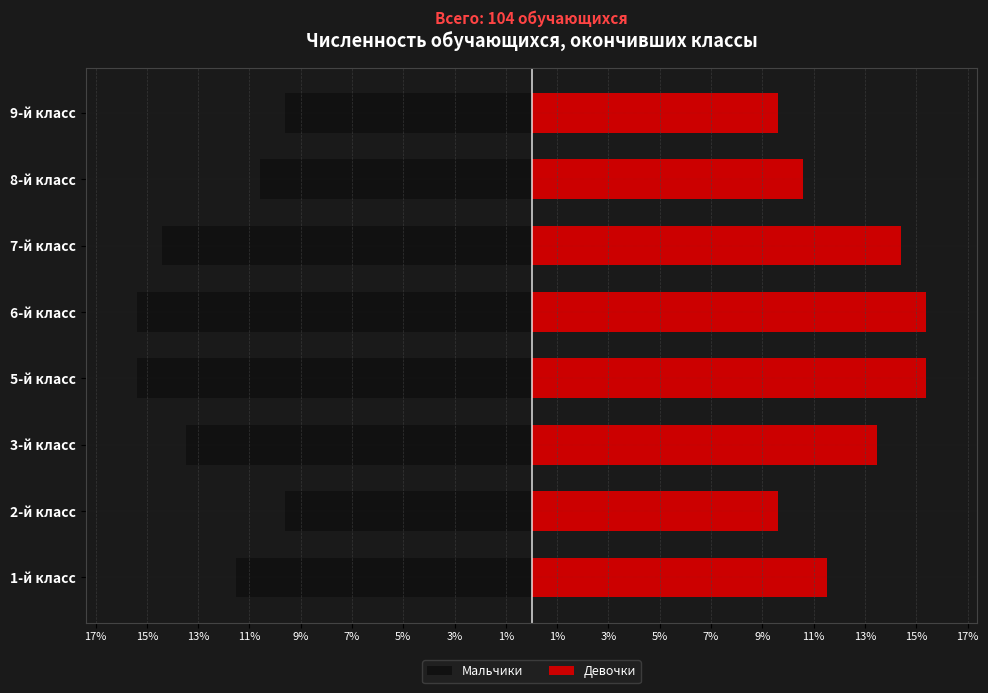

What is the difference between the second highest and minimum values in the Мальчики series?

5.8